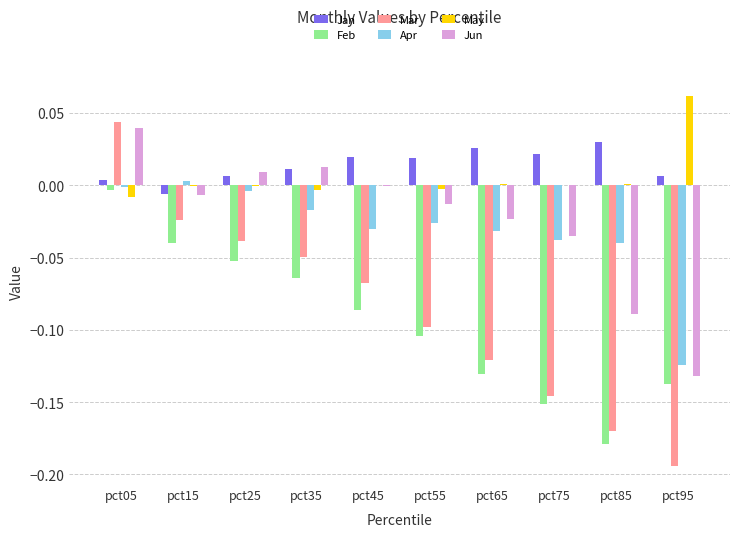

True or false: Feb has a value of -0.0 at pct45.

False